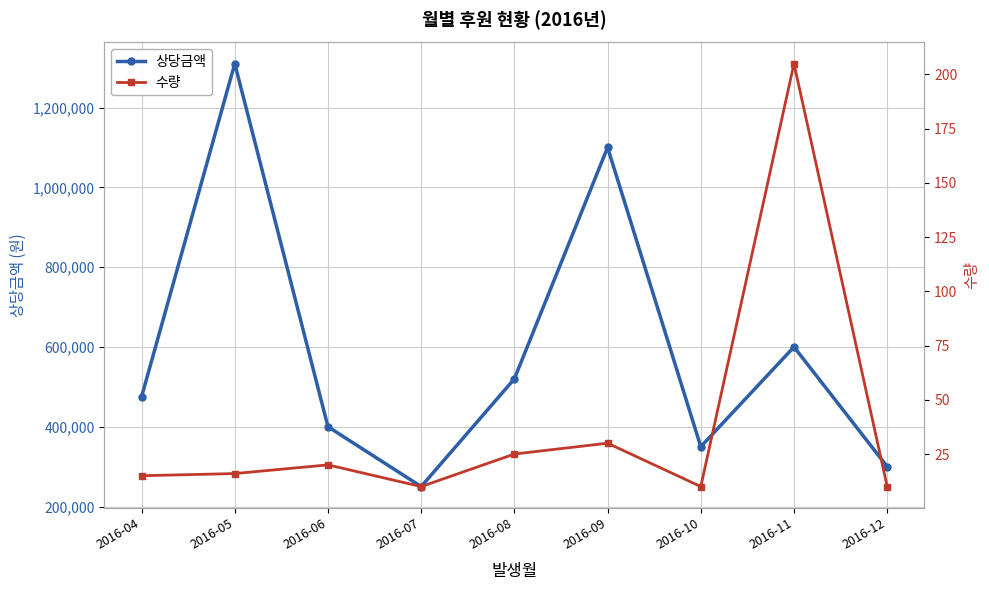

Where is the first local minimum for 상당금액?

2016-07